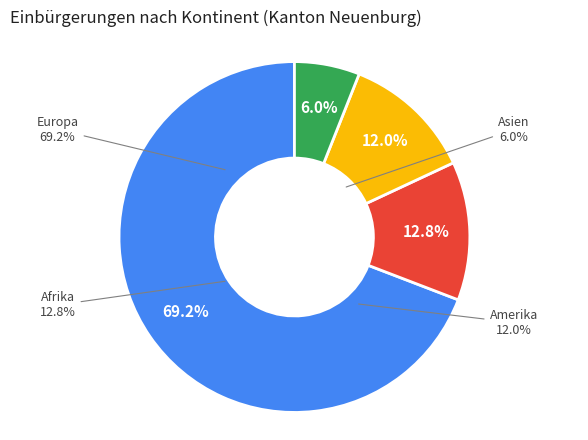

Does Amerika account for over 50% of the chart?

No